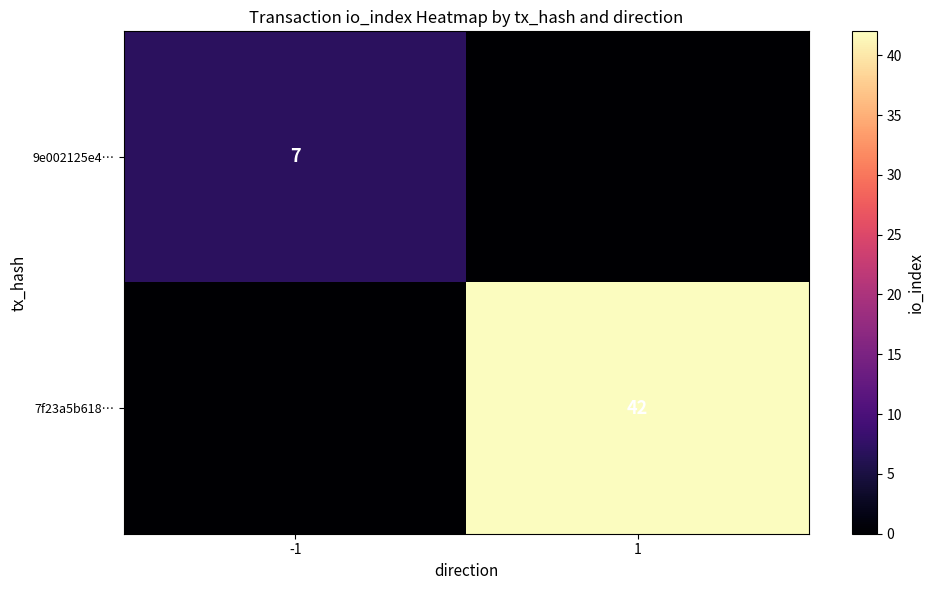

Is the value of 9e002125e4… at -1 greater than the value of 7f23a5b618… at 1?

No